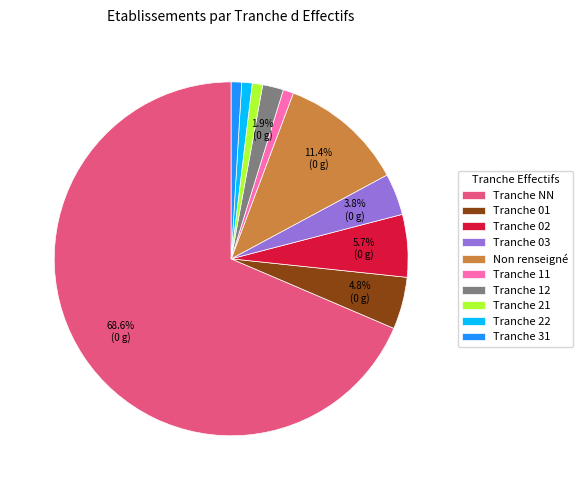

Does Tranche NN account for over 50% of the chart?

Yes